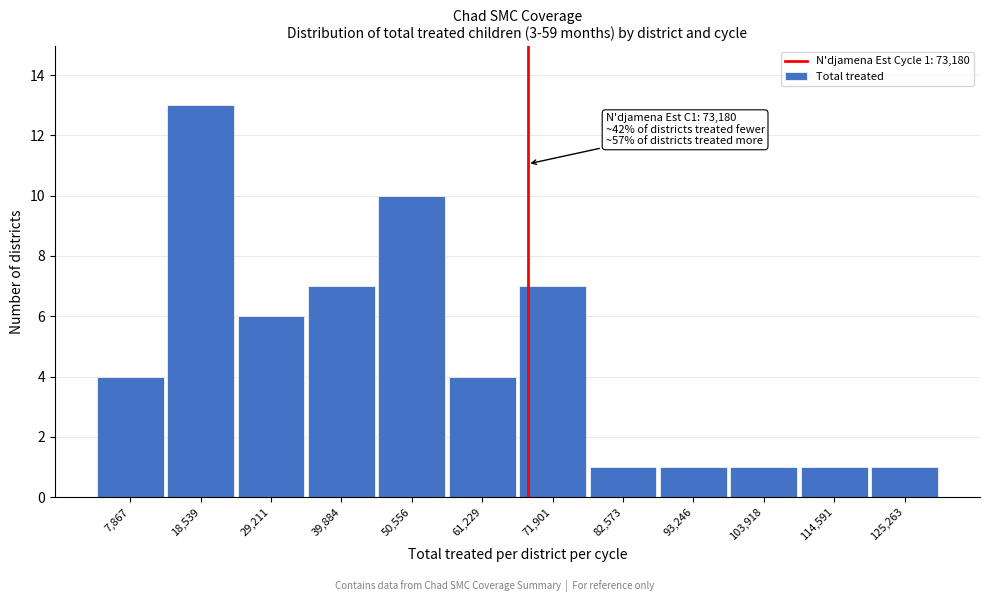

Reading left to right, transcribe all the data shown in this chart.

7,867=4	18,539=13	29,211=6	39,884=7	50,556=10	61,229=4	71,901=7	82,573=1	93,246=1	103,918=1	114,591=1	125,263=1